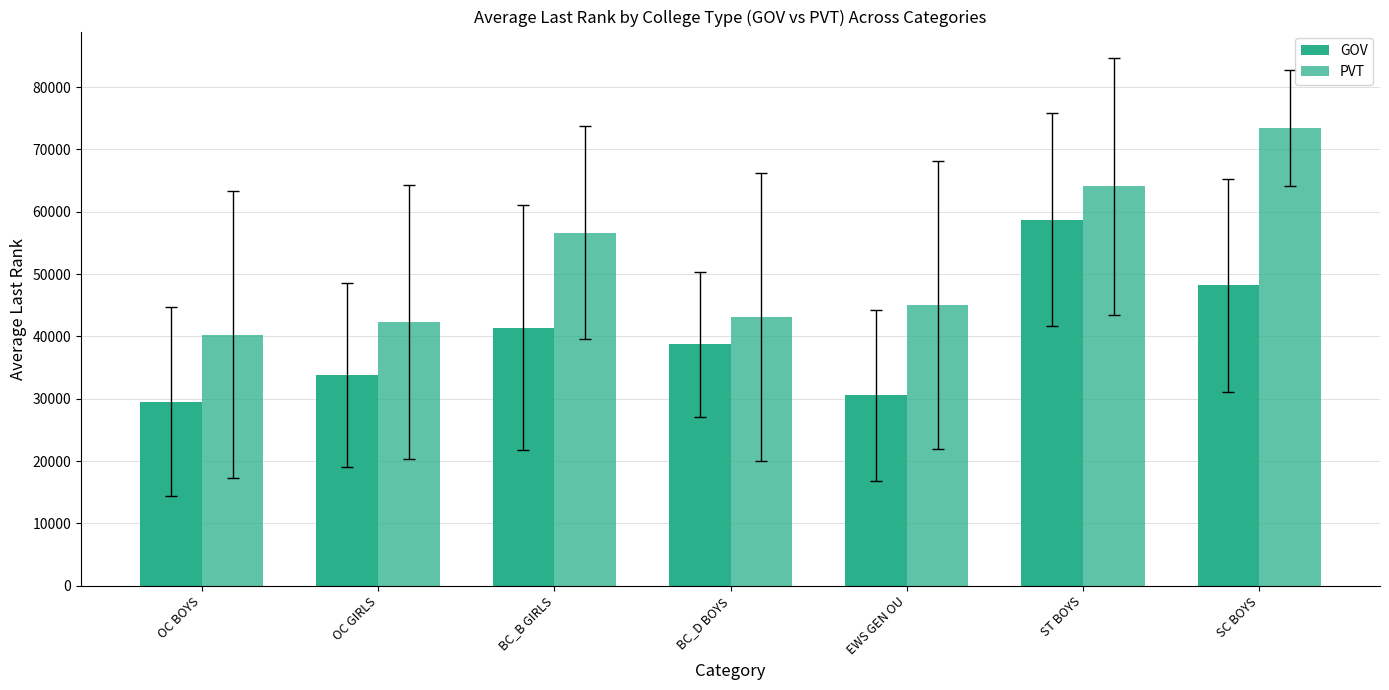

Which label corresponds to the largest value in the chart?

SC BOYS